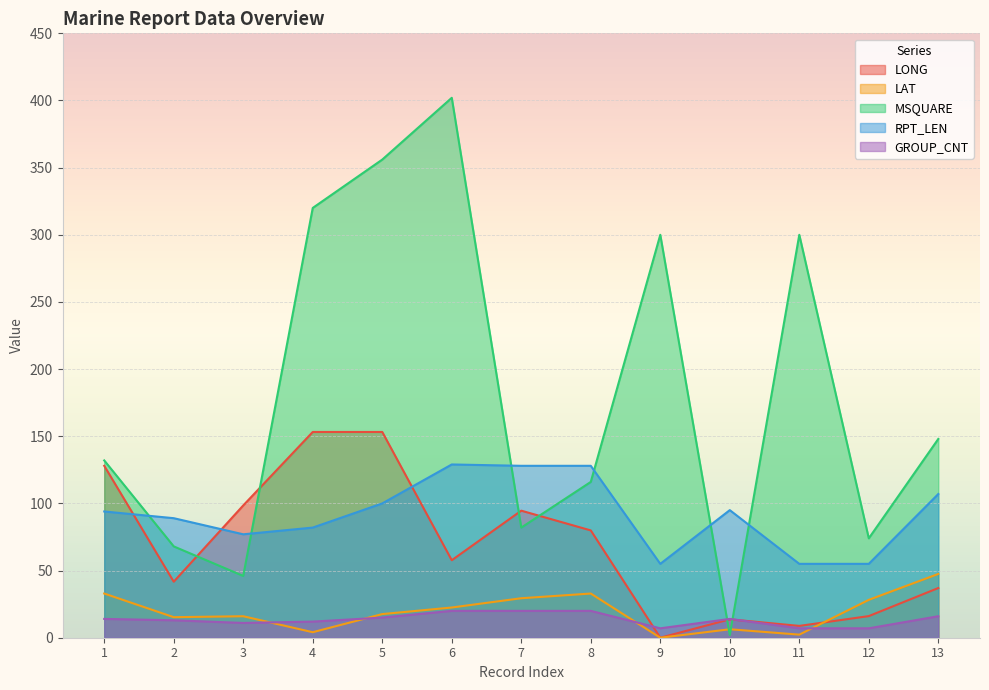

What value does the RPT_LEN series have at 11?

55.0